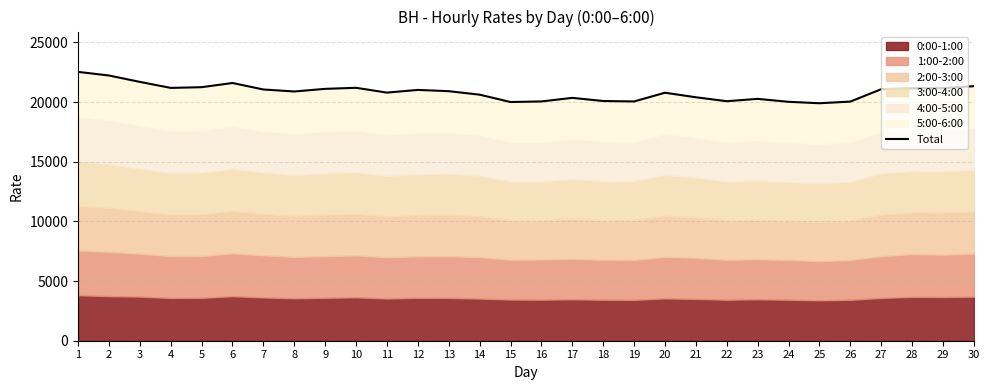

What value does the data have at 15?

20007.5